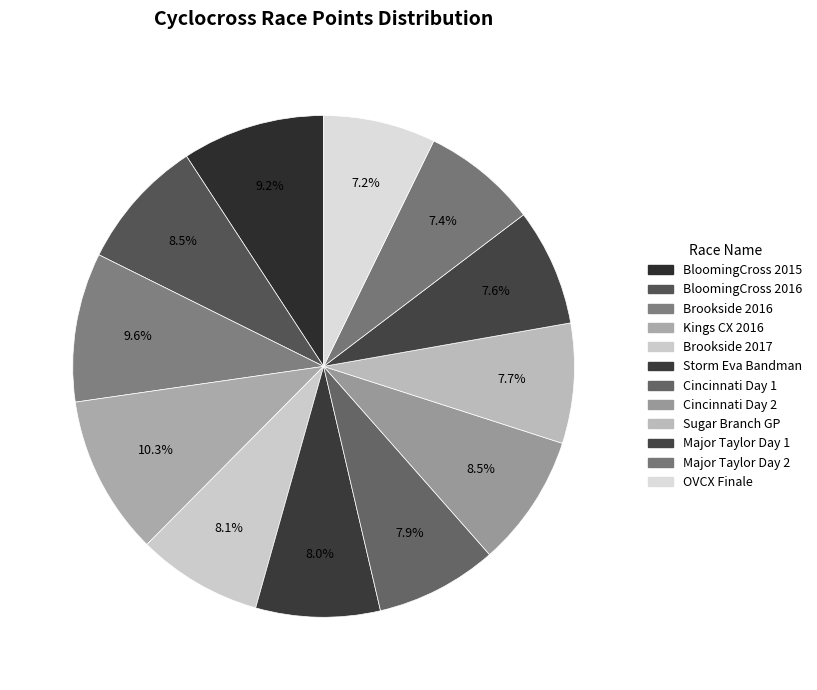

How many slices are in this pie chart?

12